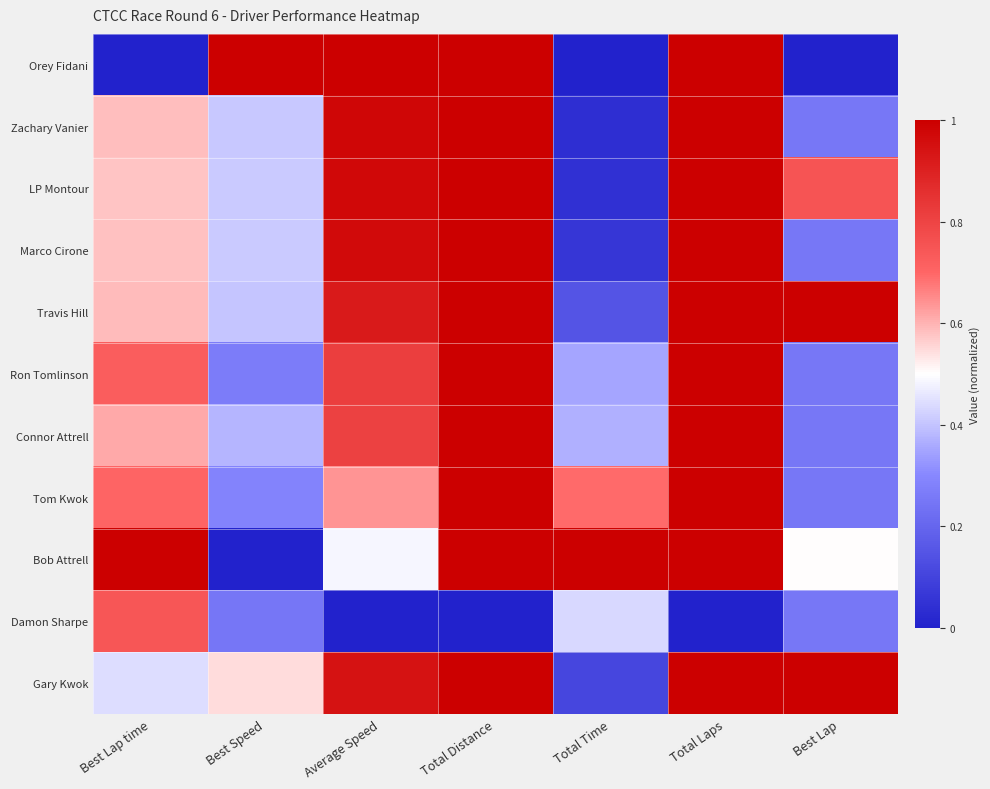

What is the total value across all series at Total Time?

3.3